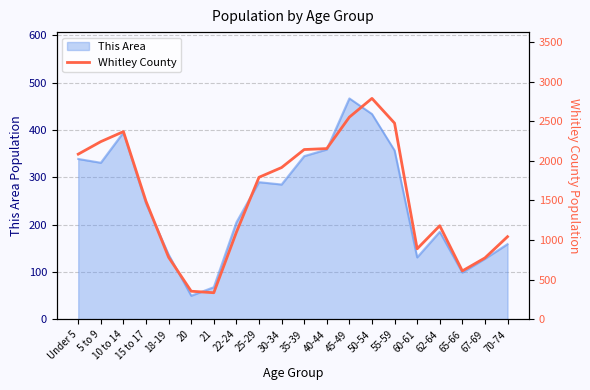

Where is the first local maximum?

10 to 14